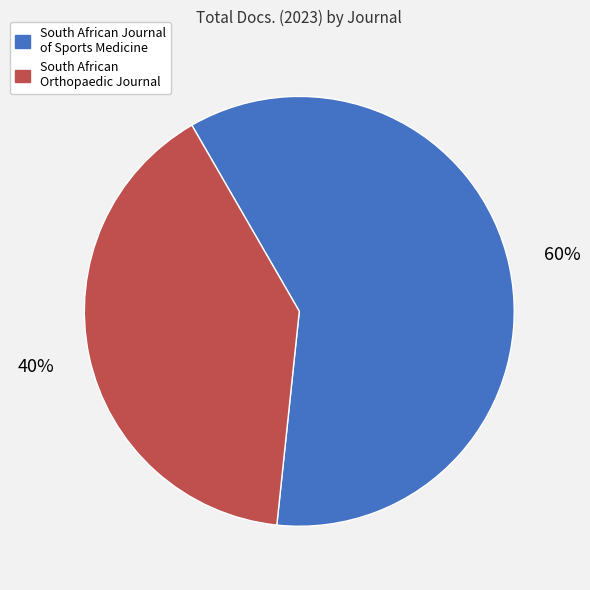

What is the largest slice in the pie chart?

South African Journal of Sports Medicine